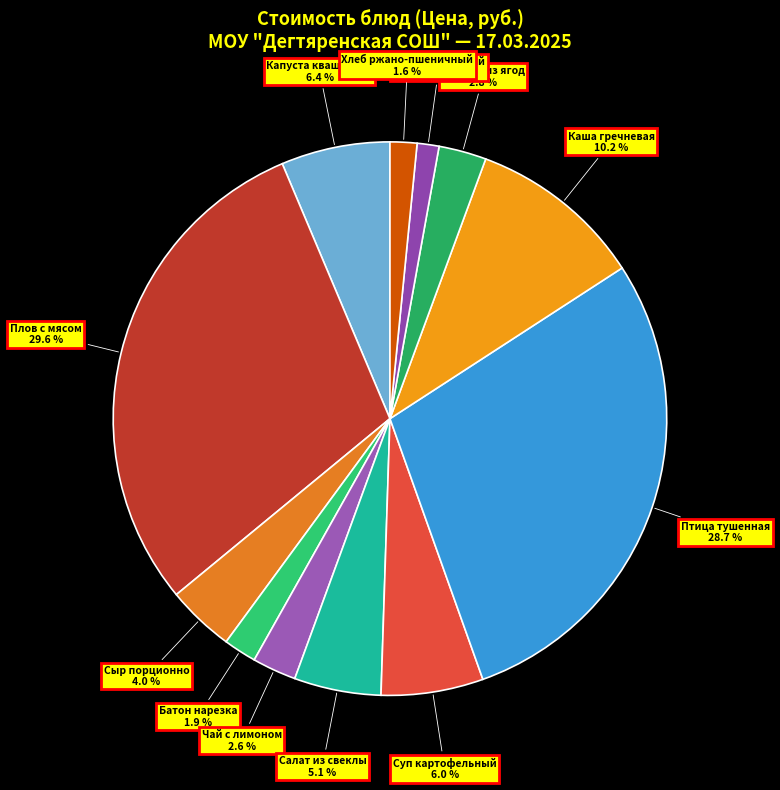

To the nearest percent, what is the difference between the Птица тушенная and Хлеб ржано-пшеничный slice percentages?

27%